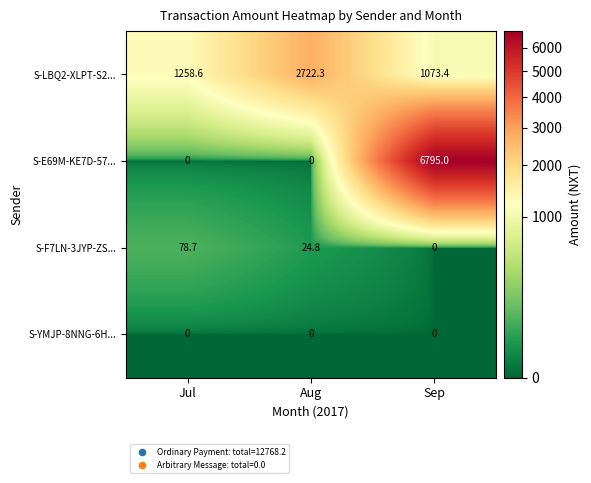

What is the maximum value shown in the chart?

6795.0